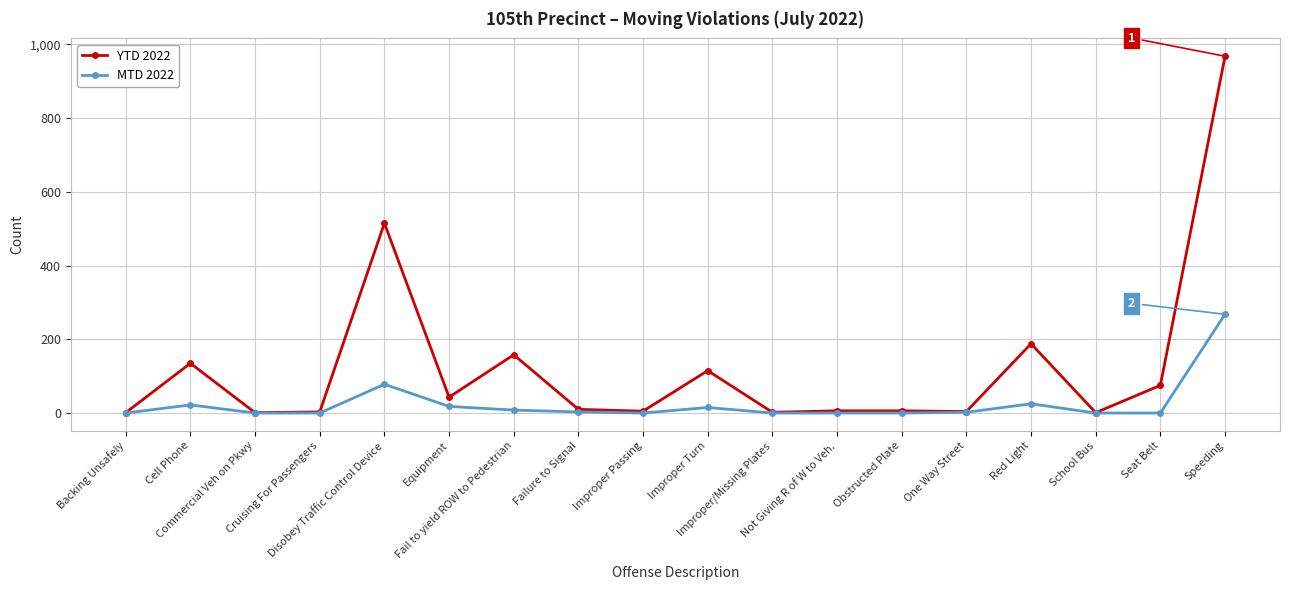

At which label does MTD 2022 first exceed 2?

Cell Phone